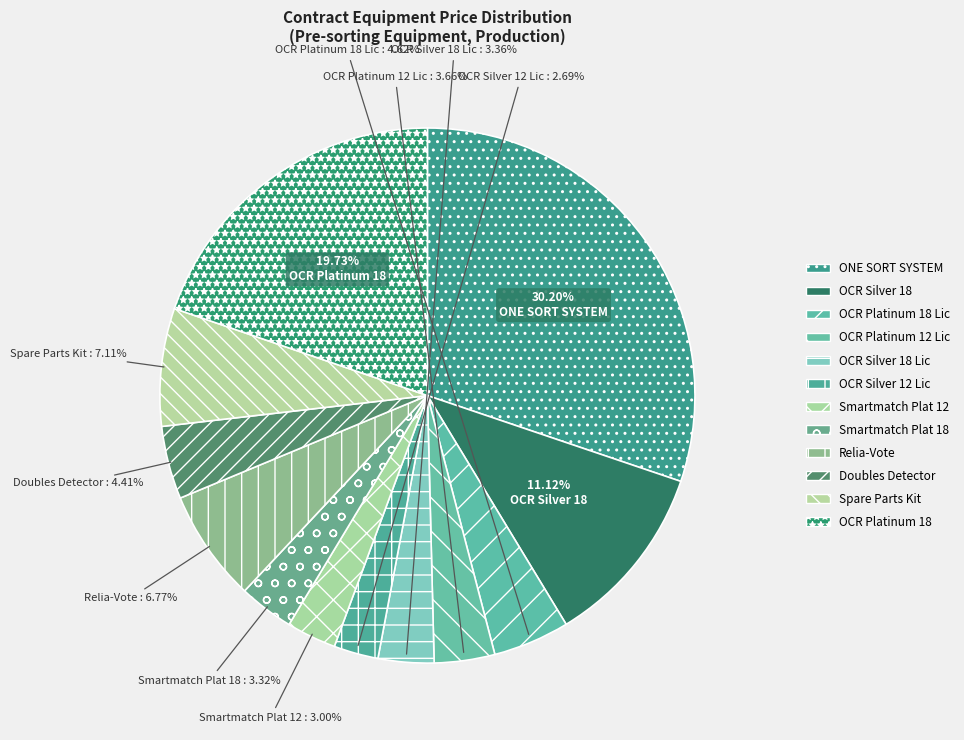

How many slices are in this pie chart?

12